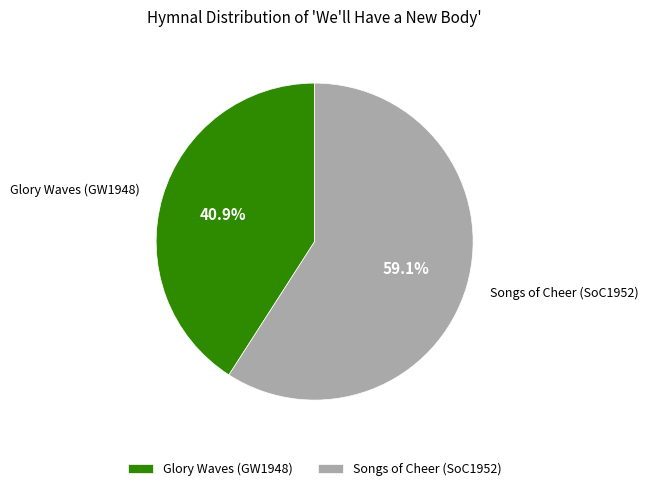

To the nearest percent, what is the average slice percentage?

50%